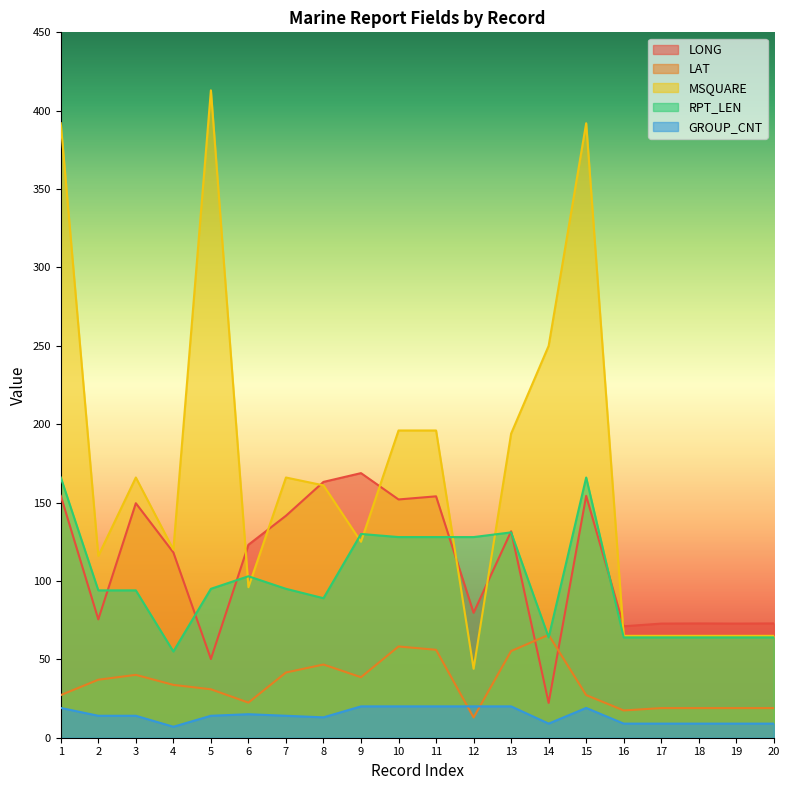

What is the difference between the LONG values at 13 and 6?

8.6